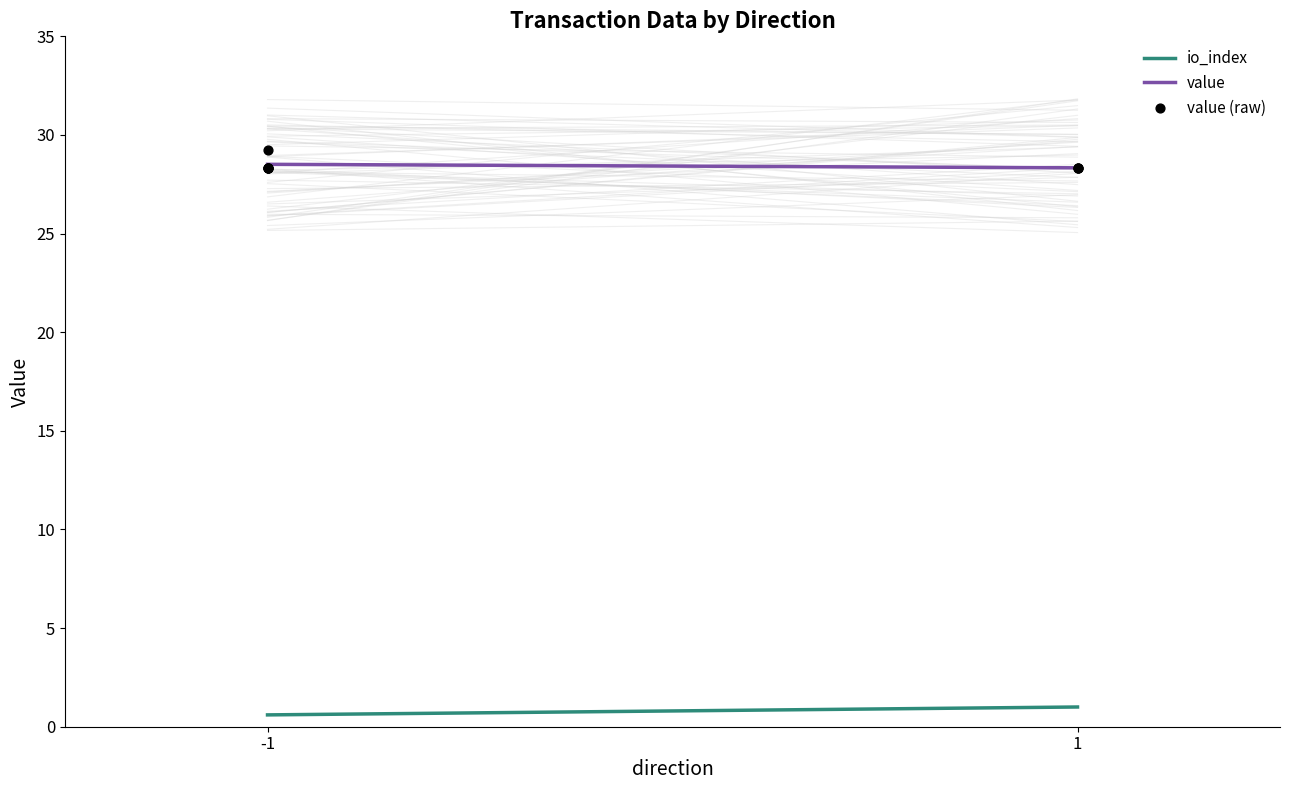

What are all the series names shown in the legend?

io_index, value